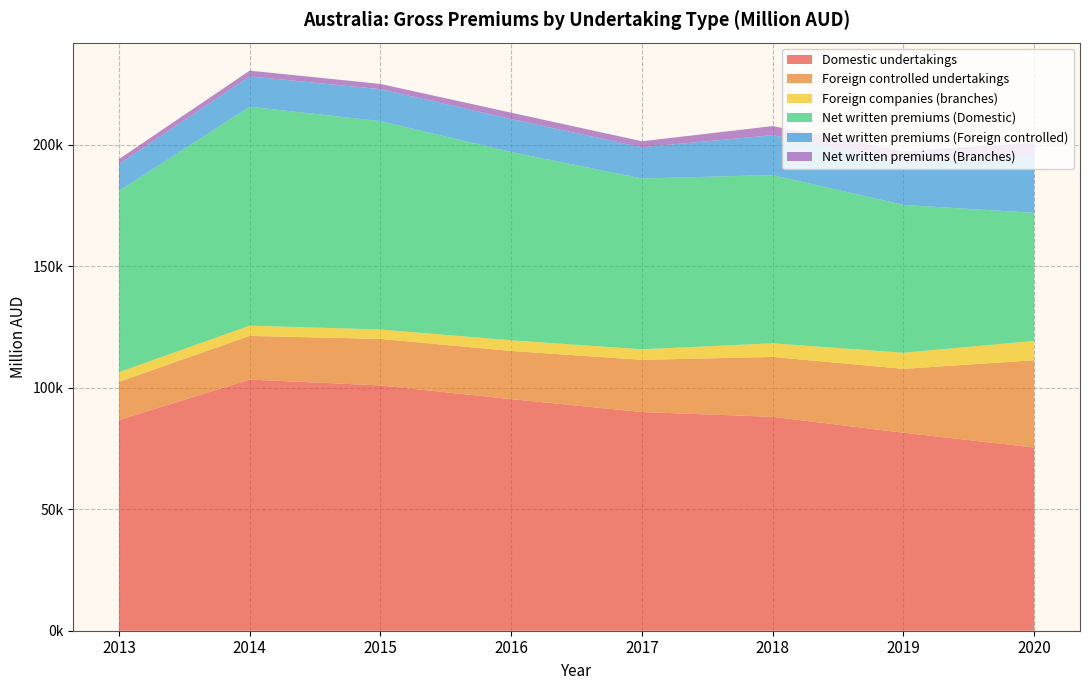

Reading right to left, list all the values displayed in this chart.

Domestic undertakings: 2020=75435.9	2019=81517.1	2018=88064.5	2017=90032.0	2016=95348.0	2015=100991.9	2014=103414.3	2013=86753.6
Foreign controlled undertakings: 2020=35920.9	2019=26307.6	2018=24658.9	2017=21498.0	2016=19836.0	2015=19150.0	2014=17982.9	2013=15721.6
Foreign companies (branches): 2020=7966.9	2019=6630.0	2018=5613.0	2017=4353.0	2016=4393.0	2015=3893.0	2014=4206.0	2013=3977.0
Net written premiums (Domestic): 2020=52722.2	2019=60868.8	2018=69270.5	2017=70321.0	2016=77522.0	2015=85782.6	2014=90146.7	2013=74632.6
Net written premiums (Foreign controlled): 2020=23712.7	2019=17631.5	2018=16435.9	2017=12851.0	2016=13568.0	2015=13164.2	2014=12499.9	2013=11055.3
Net written premiums (Branches): 2020=5196.6	2019=4475.0	2018=3738.0	2017=2480.0	2016=2634.0	2015=2154.0	2014=2365.0	2013=2030.0